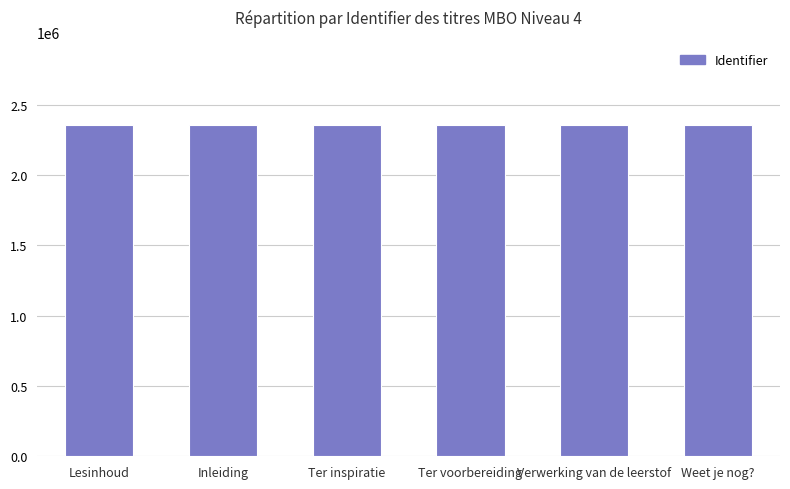

Count the number of data series in this chart.

1